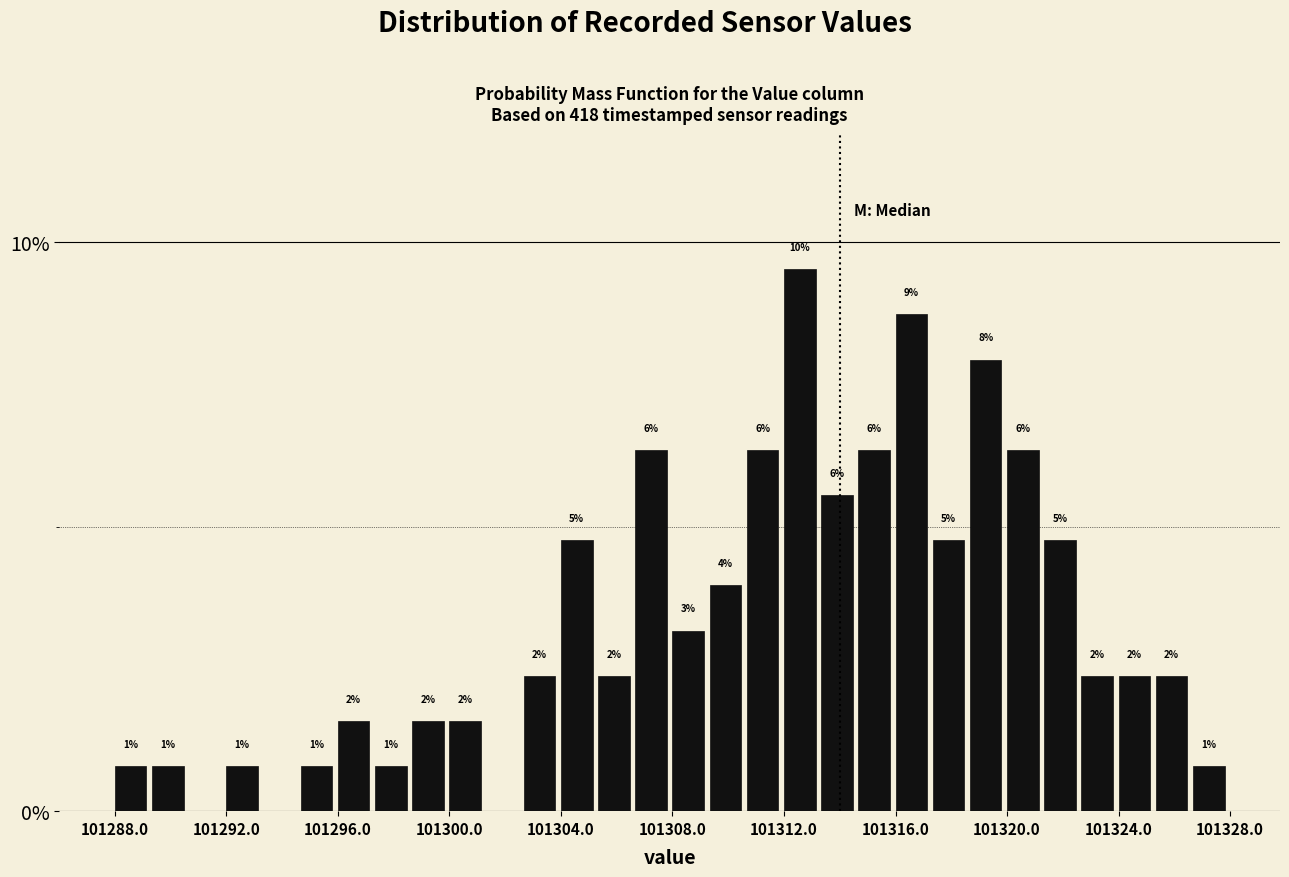

Around what value on the x-axis is the tallest bar? Give the approximate position of its centre, as read against the axis.

101312.5